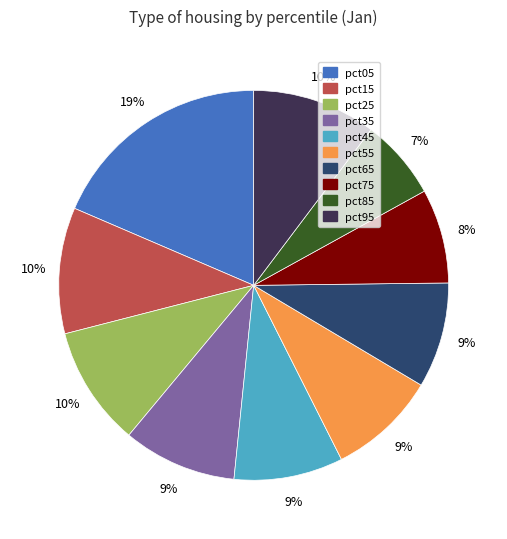

To the nearest percent, what portion does pct75 represent?

8%